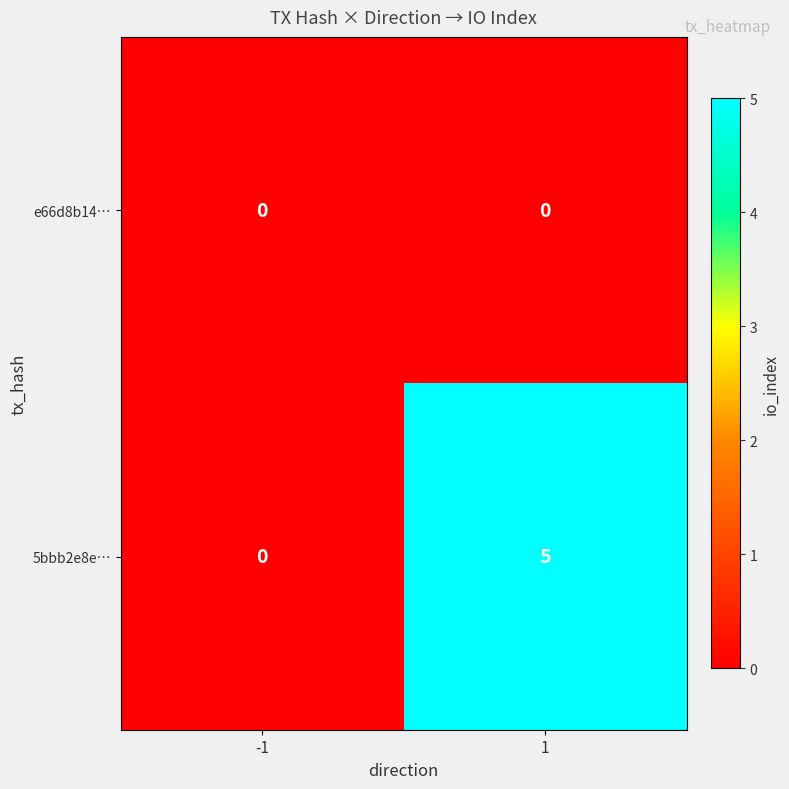

Reading left to right, list all the values displayed in this chart.

e66d8b14…: -1=0	1=0
5bbb2e8e…: -1=0	1=5